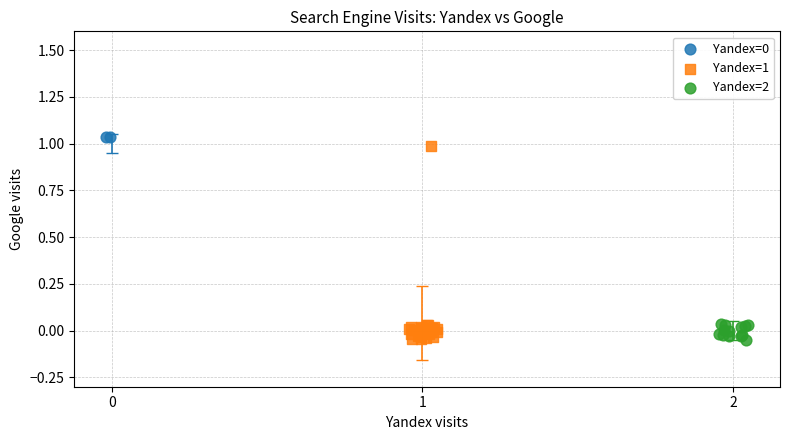

Which series has the largest Y range (max minus min)?

Yandex=1